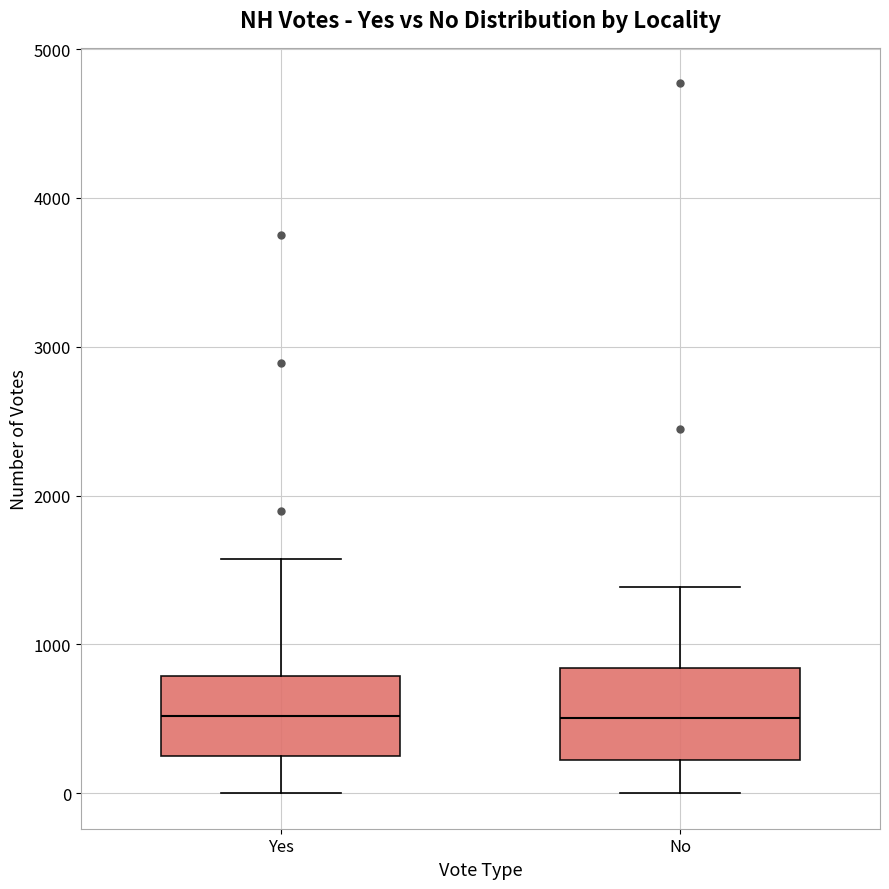

Where does the lower whisker of the box for No end on the y-axis? The values are not printed on the chart, so give them approximately, as read against the axis.

0